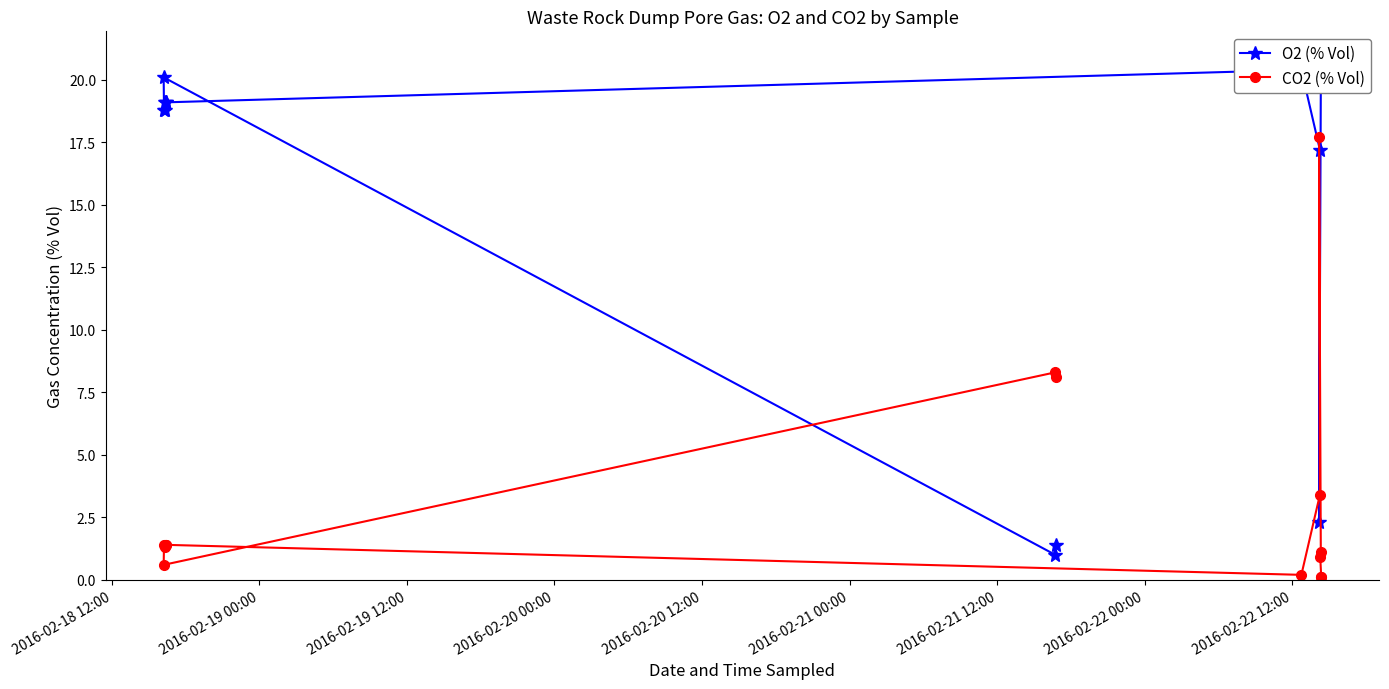

Reading left to right, list all the values displayed in this chart.

O2 (% Vol): 20.9	20.9	19.9	19.7	2.3	17.2	20.4	19.1	19.1	18.8	19.1	18.8	20.1	1.0	1.4
CO2 (% Vol): 0.1	0.1	0.9	1.1	17.7	3.4	0.2	1.4	1.4	1.4	1.3	1.4	0.6	8.3	8.1